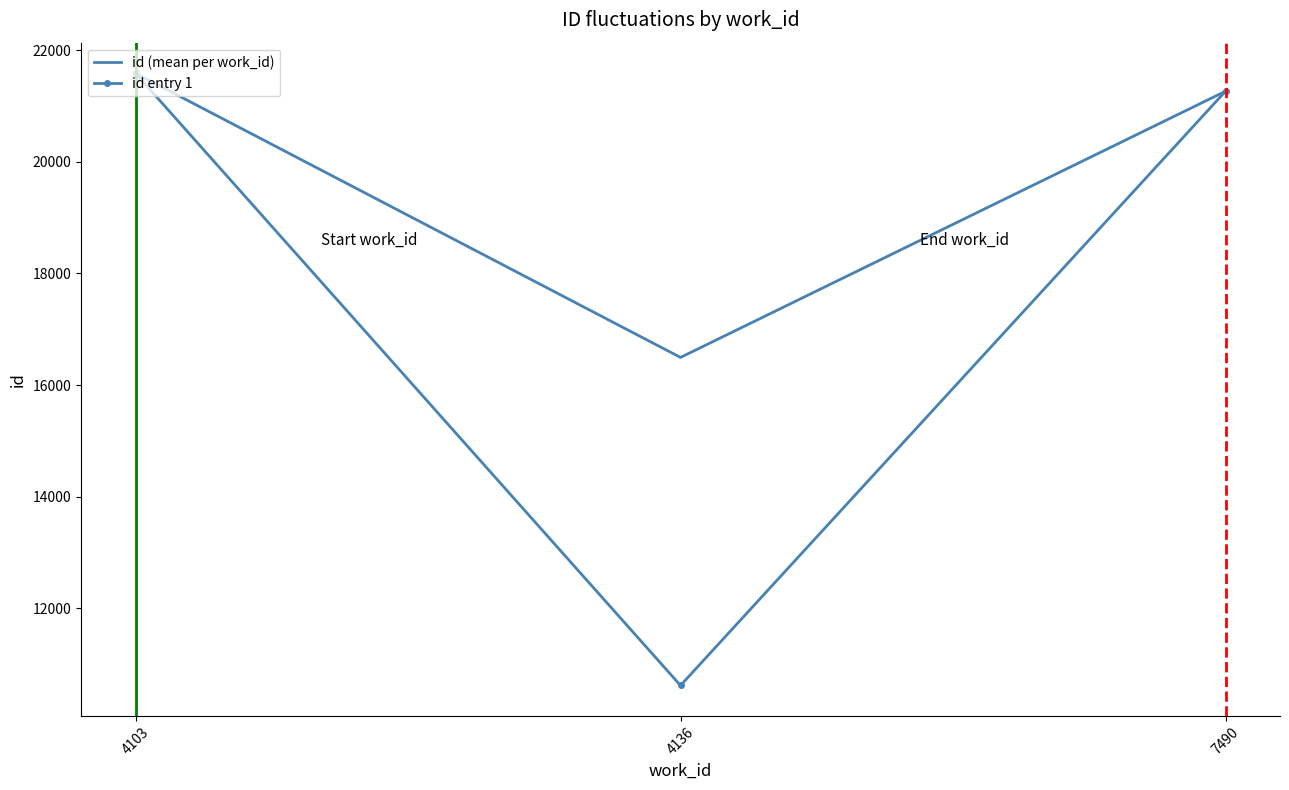

Is it true that id entry 1 equals 4801 at 7490?

False